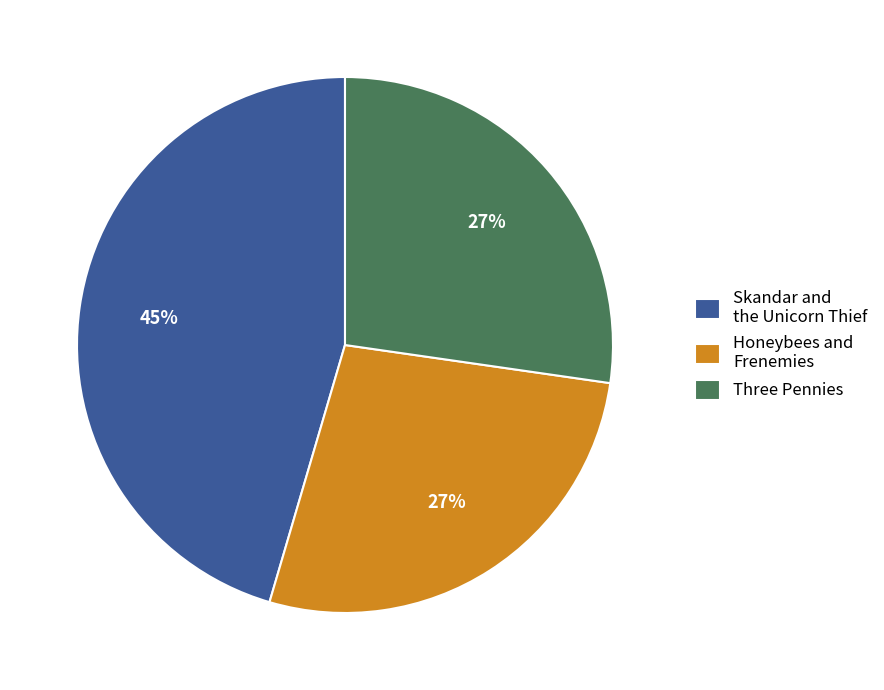

Count the number of slices in the pie.

3